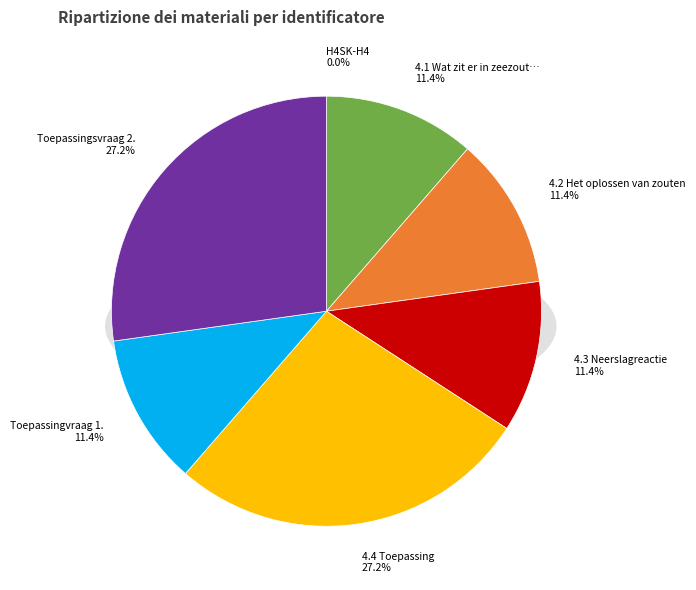

To the nearest percent, what is the average slice percentage?

14%